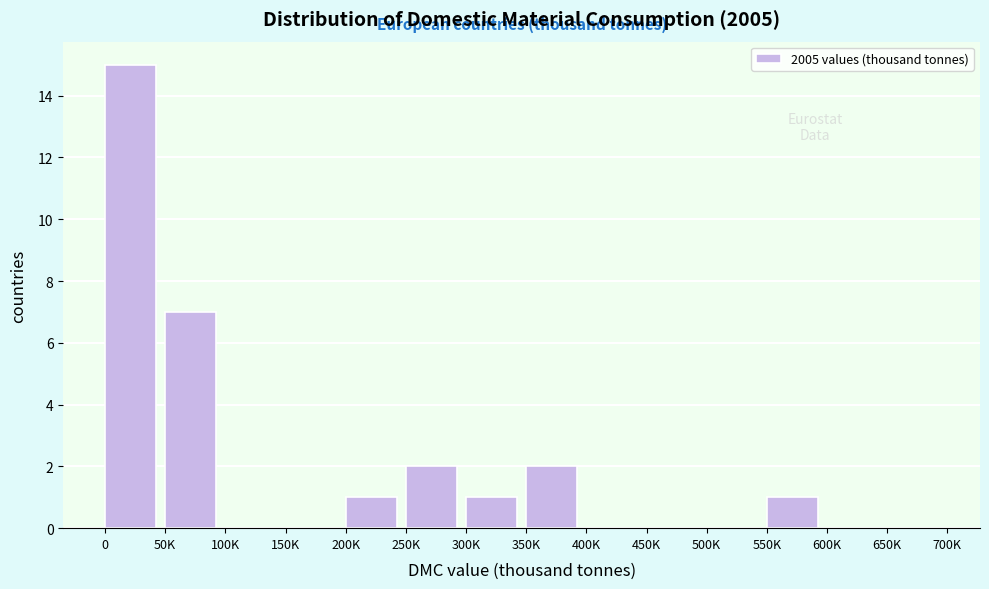

Reading right to left, what are all the values shown in this chart?

650K=0	600K=0	550K=1	500K=0	450K=0	400K=0	350K=2	300K=1	250K=2	200K=1	150K=0	100K=0	50K=7	0=15